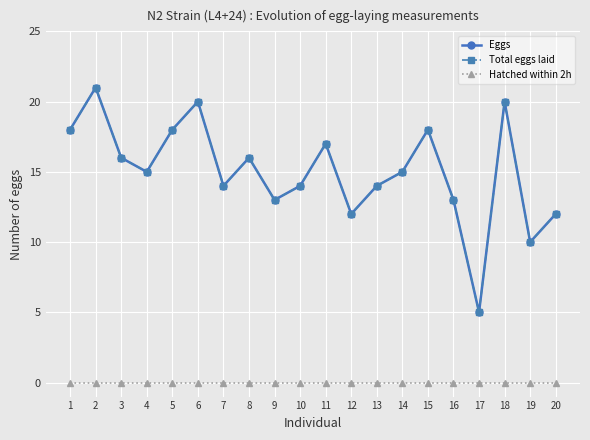

Is this an area chart (filled region under the line)?

No